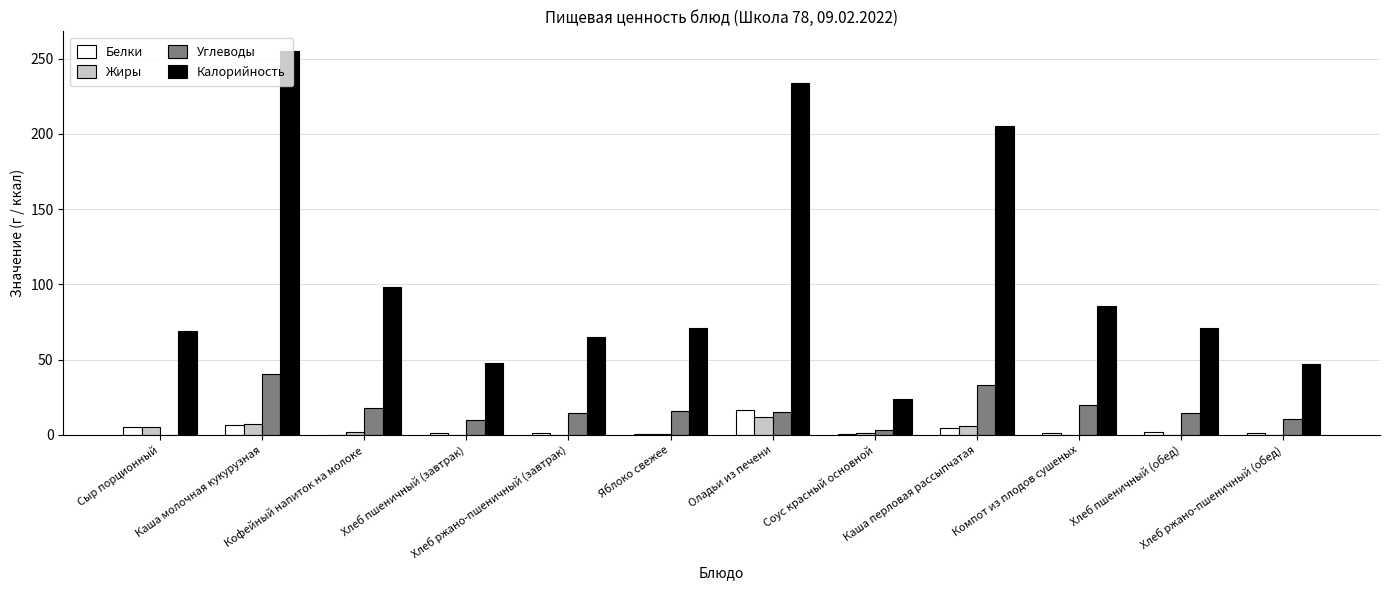

What is the approximate value of Жиры at Хлеб ржано-пшеничный (завтрак)?

0.2